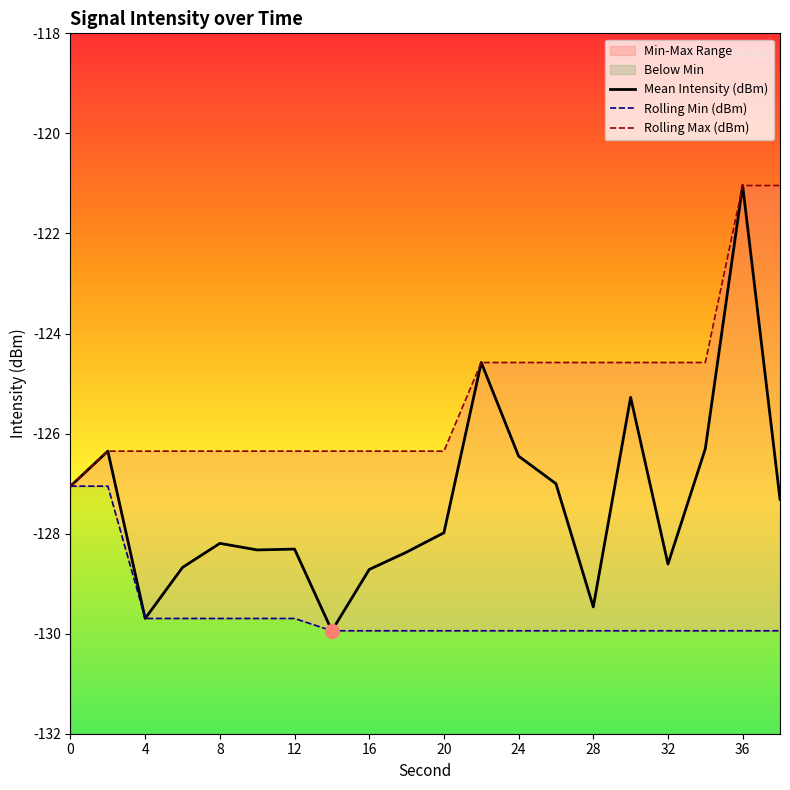

What is the minimum value for Mean Intensity (dBm)?

-129.9